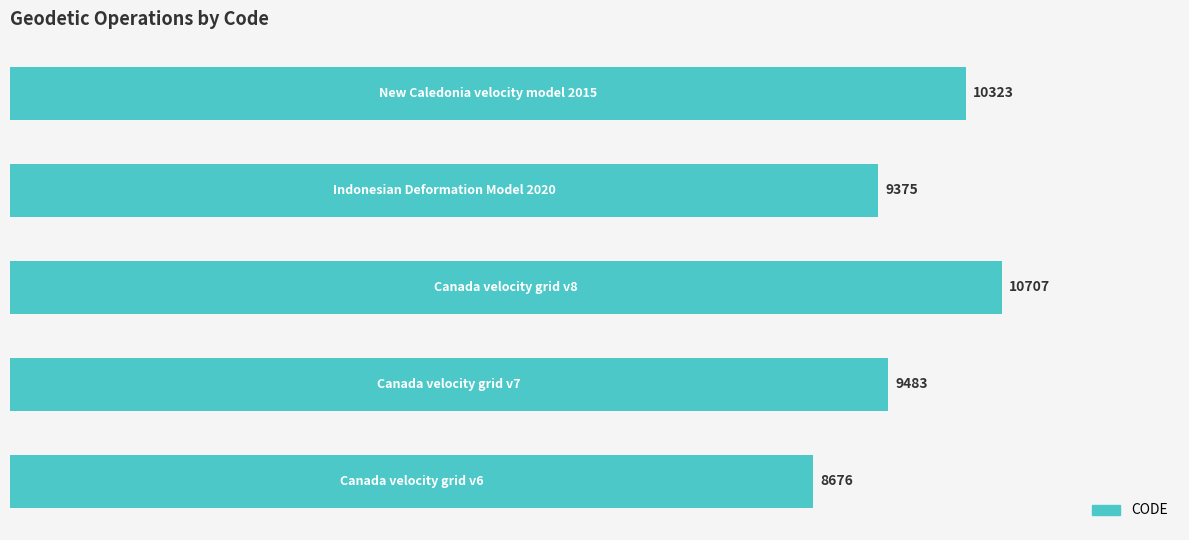

What is the smallest value displayed?

8676